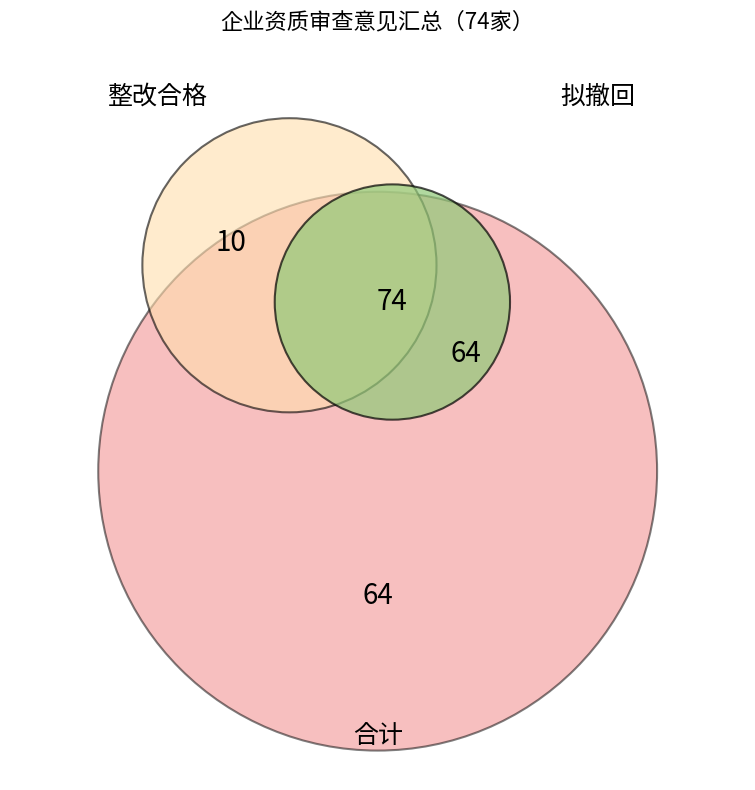

Which slice is the smallest?

整改合格